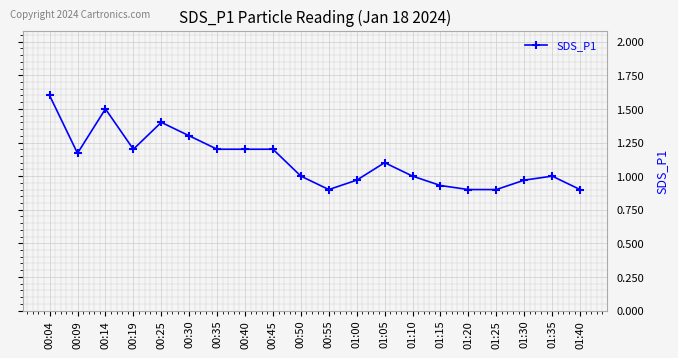

What is the difference between the values at 00:14 and 00:19?

0.3